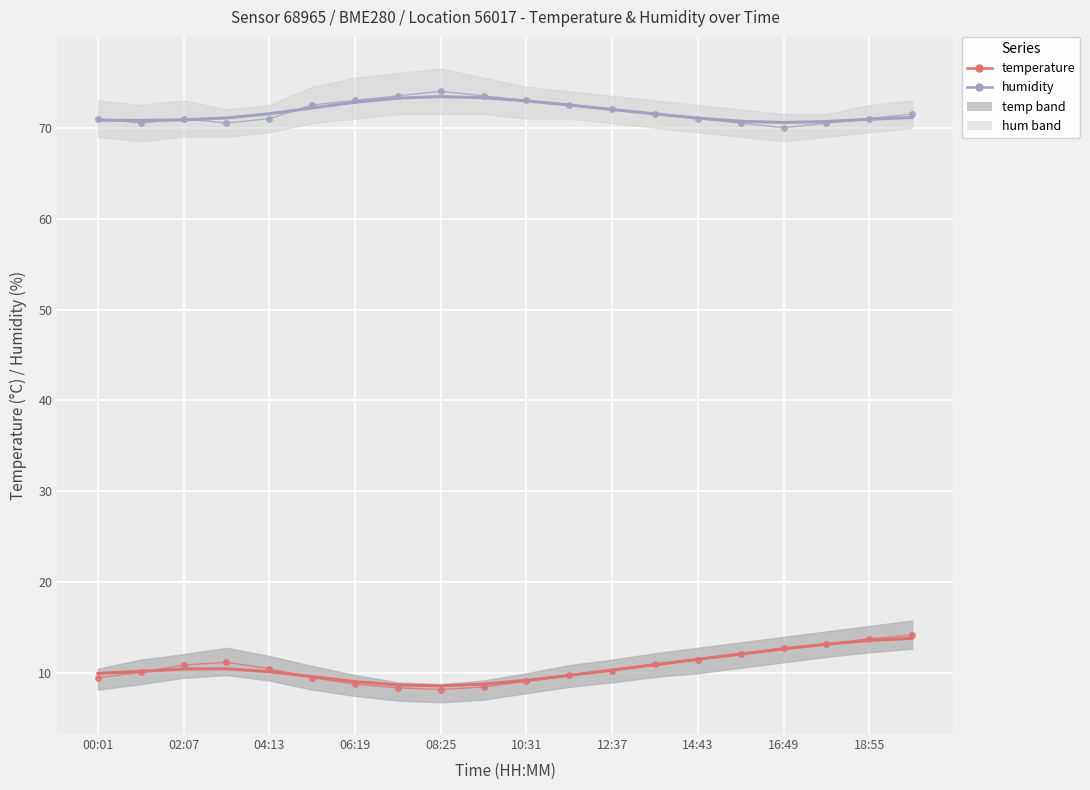

At which category does humidity (smooth) reach its first local valley?

02:07